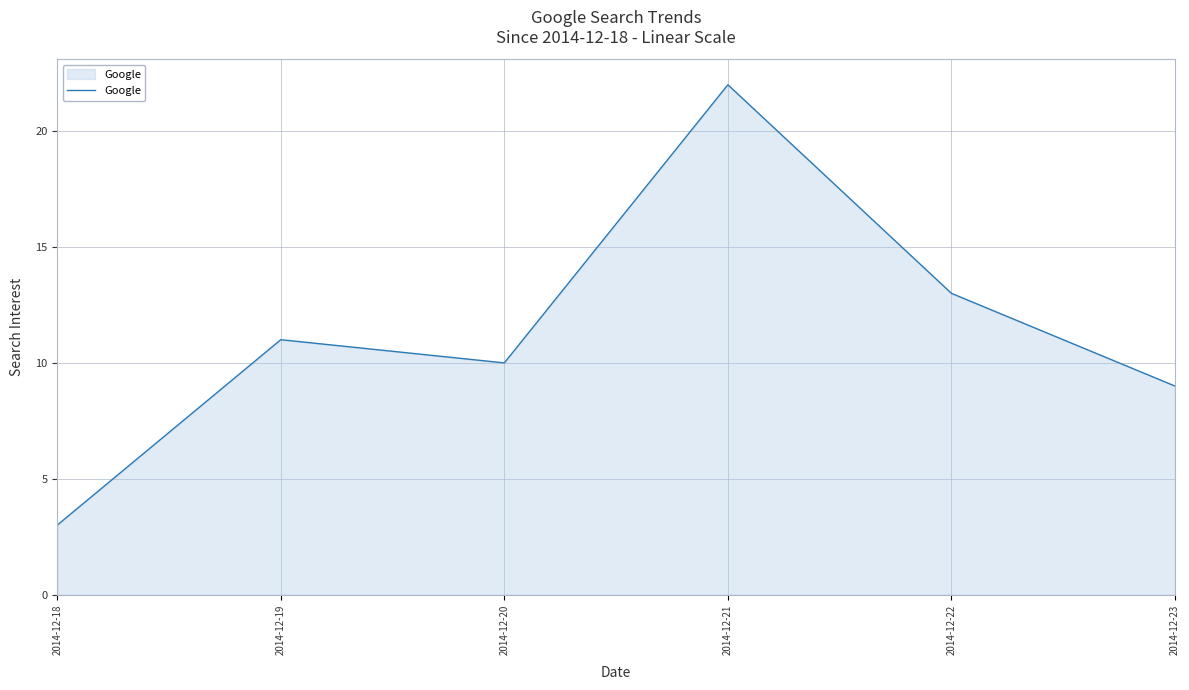

True or false: the data shows 3 at 2014-12-19.

False